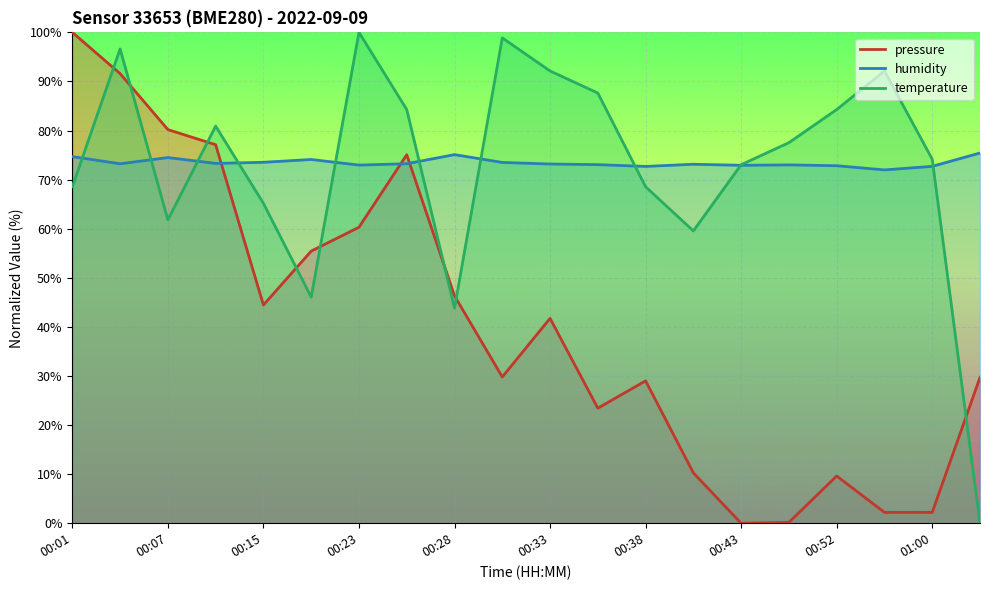

How many interior local peaks does the pressure series have?

4